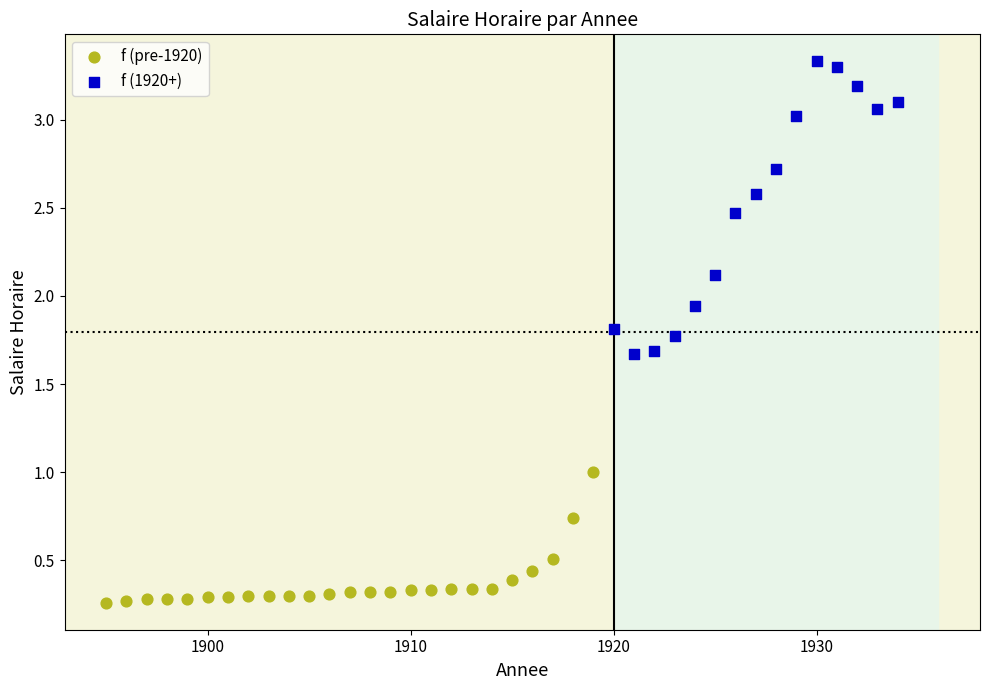

Which series reaches the minimum Y coordinate?

f (pre-1920)